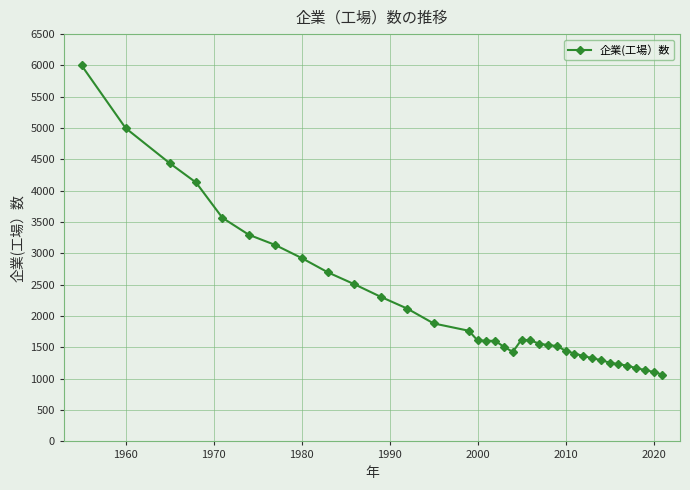

True or false: there are more than 0 points higher than both neighbors.

True